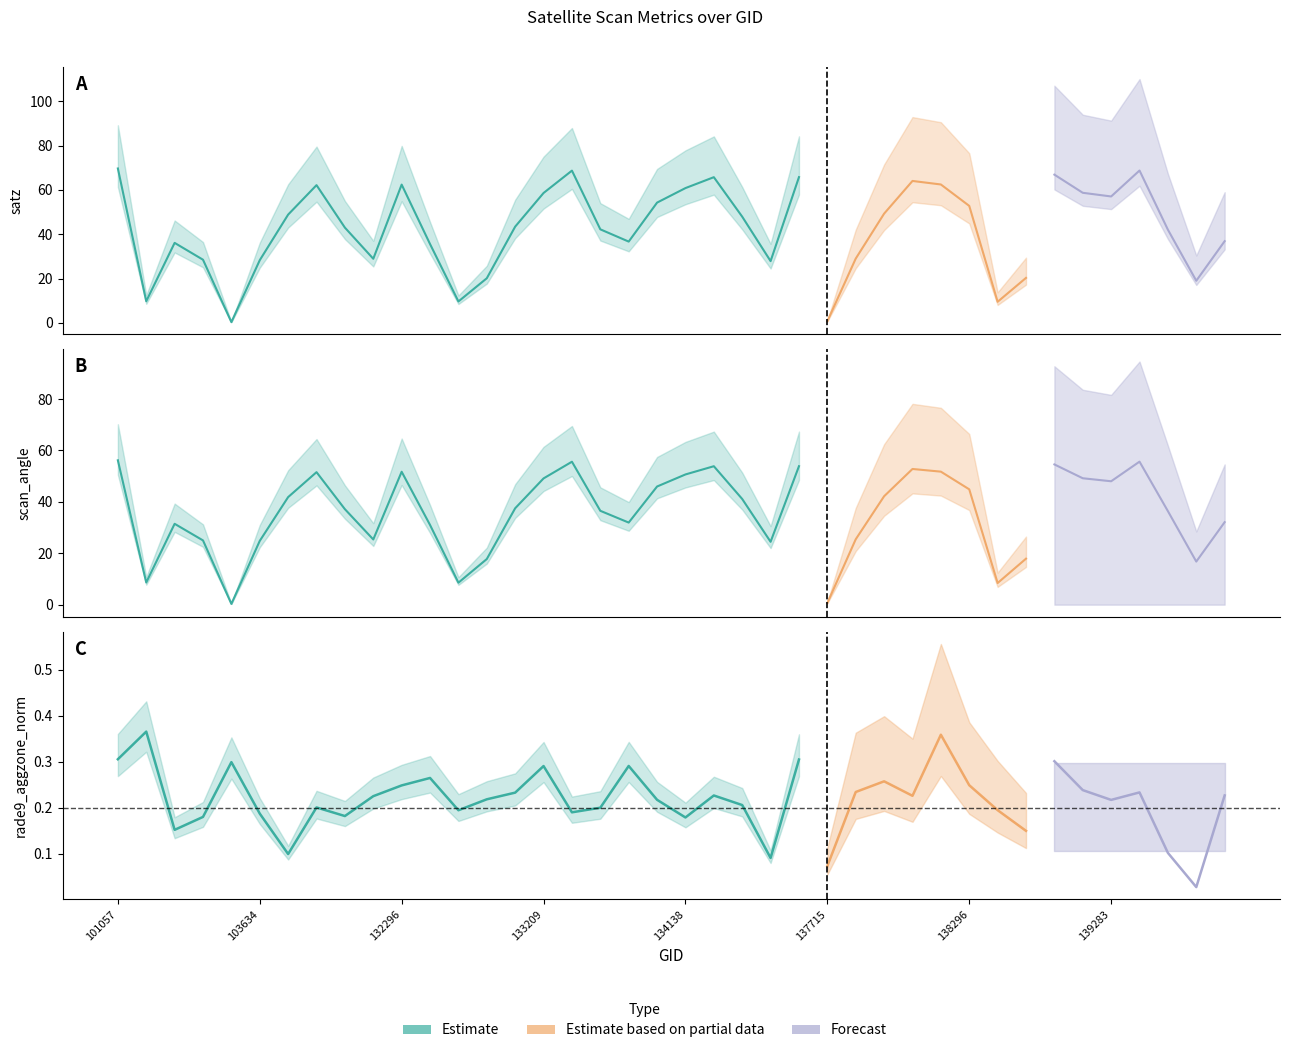

How many intersections are there between rade9_aggzone_norm and scan_angle?

2